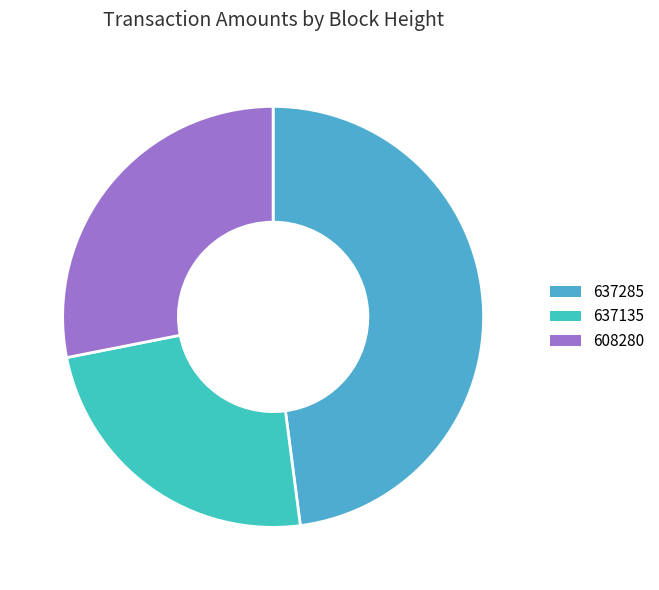

How many slices are in this pie chart?

3